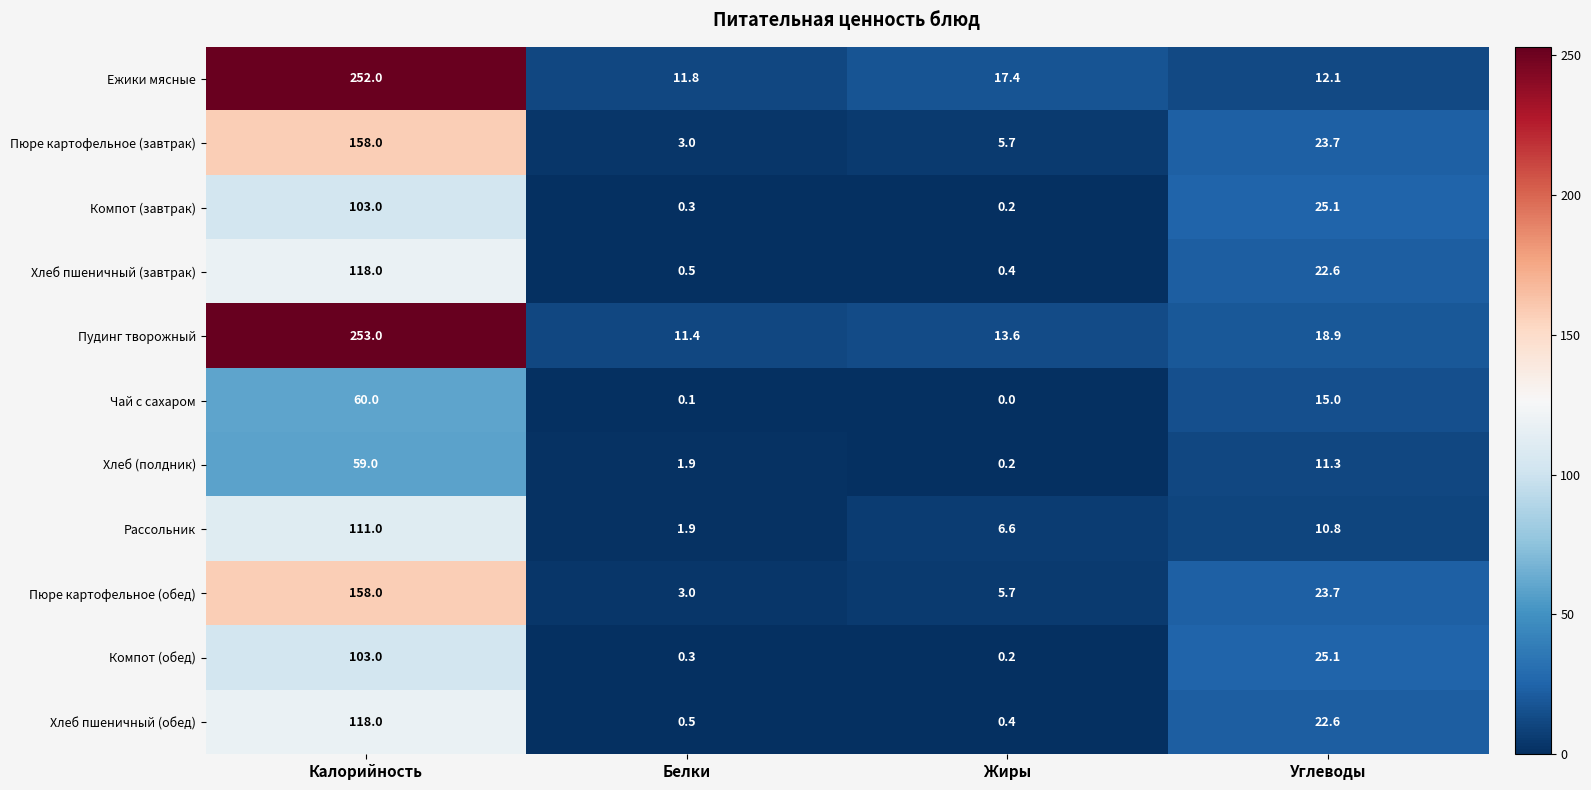

List the labels in order of Хлеб пшеничный (обед) value, smallest first.

Жиры, Белки, Углеводы, Калорийность